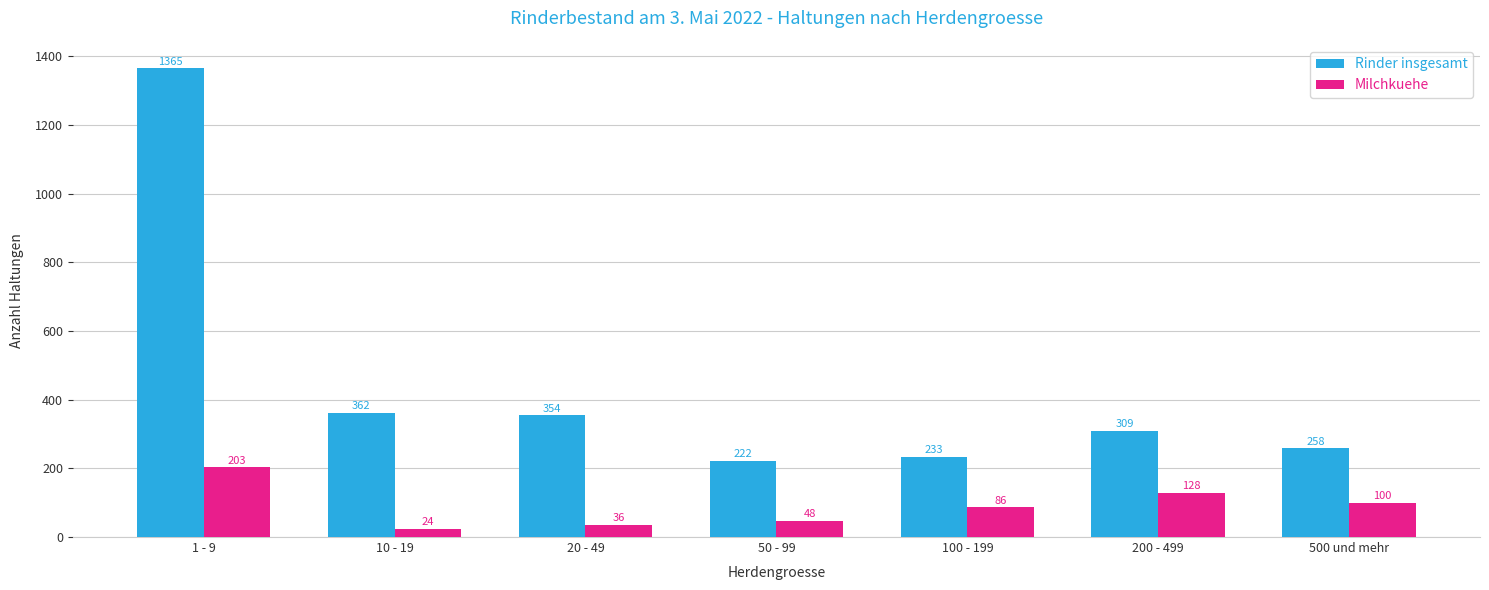

What is the label of the 1st bar from the left?

1 - 9